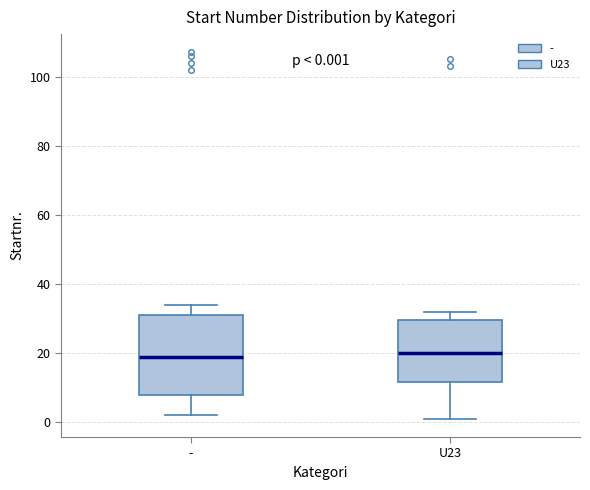

Comparing the boxes themselves (not the whiskers), which one is the tallest?

-